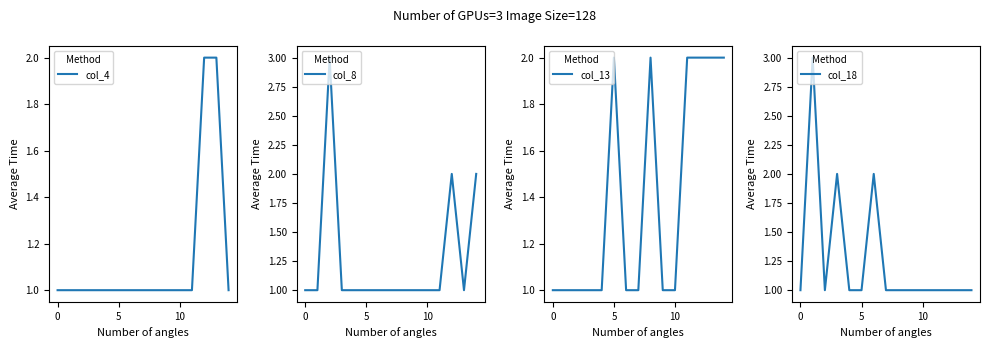

What is the highest value of the col_8 series?

3